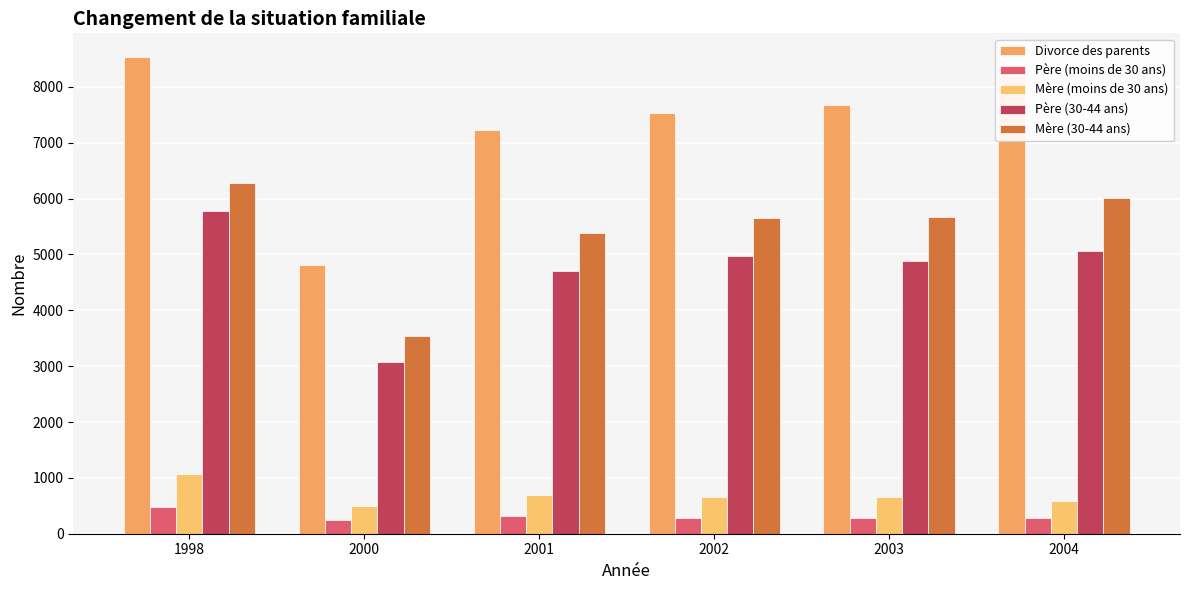

Reading right to left, extract all data points from this chart.

Divorce des parents: 2004=8201	2003=7678	2002=7533	2001=7233	2000=4813	1998=8533
Père (moins de 30 ans): 2004=279	2003=289	2002=283	2001=319	2000=241	1998=477
Mère (moins de 30 ans): 2004=590	2003=657	2002=649	2001=687	2000=500	1998=1070
Père (30-44 ans): 2004=5068	2003=4886	2002=4980	2001=4703	2000=3083	1998=5775
Mère (30-44 ans): 2004=6008	2003=5671	2002=5650	2001=5377	2000=3543	1998=6285